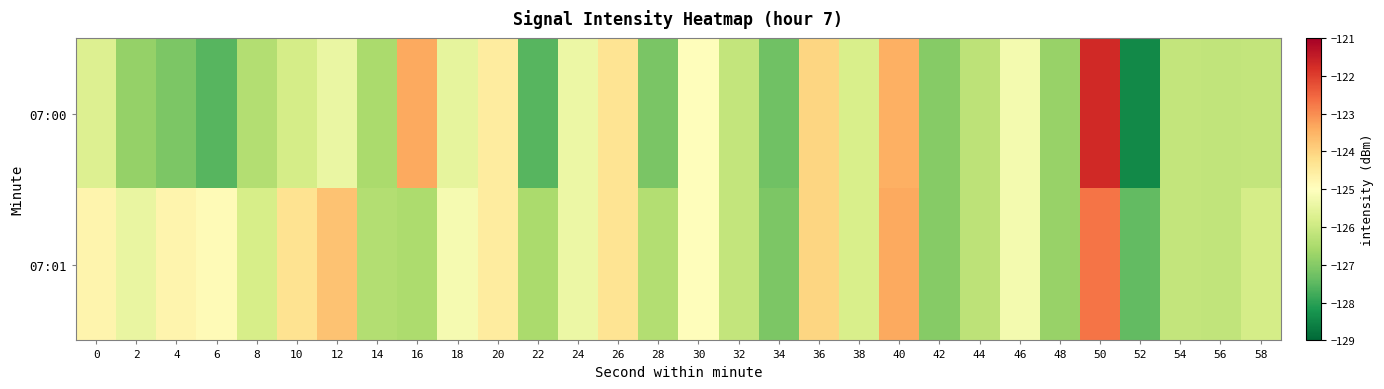

Which series has the largest total across all categories?

07:01